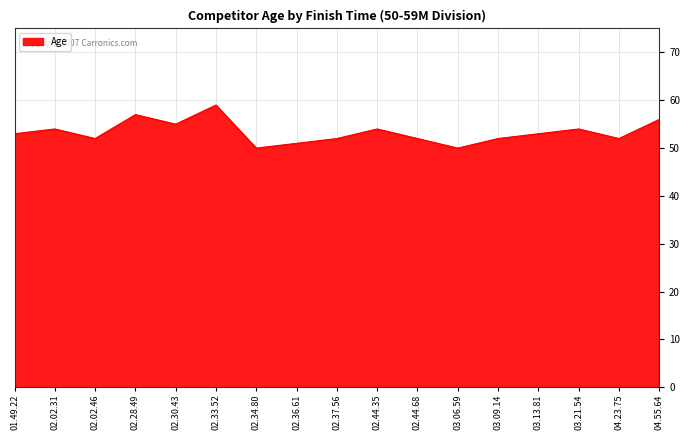

True or false: the data shows 53 at 03.13.81.

True